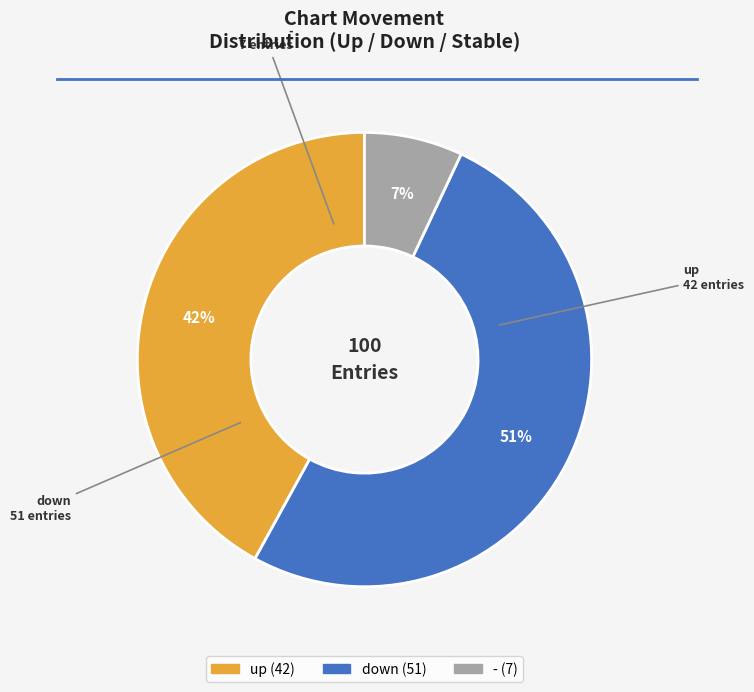

Rank the categories by value from highest to lowest.

down, up, -